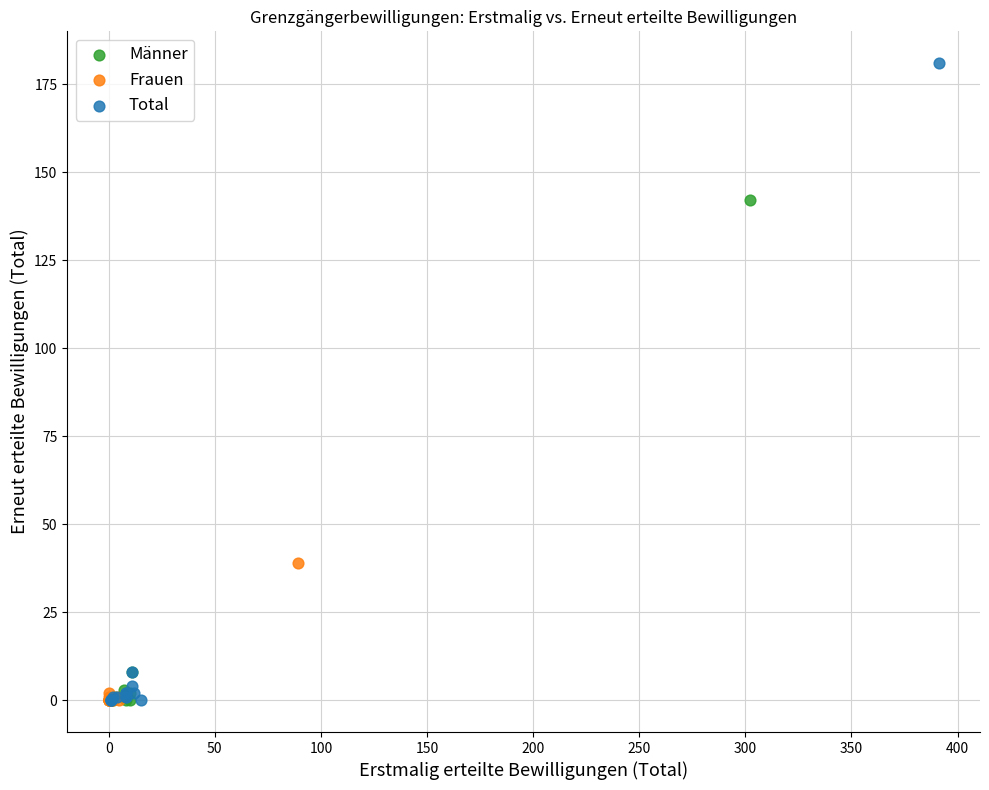

Which series contains the highest Y value?

Total